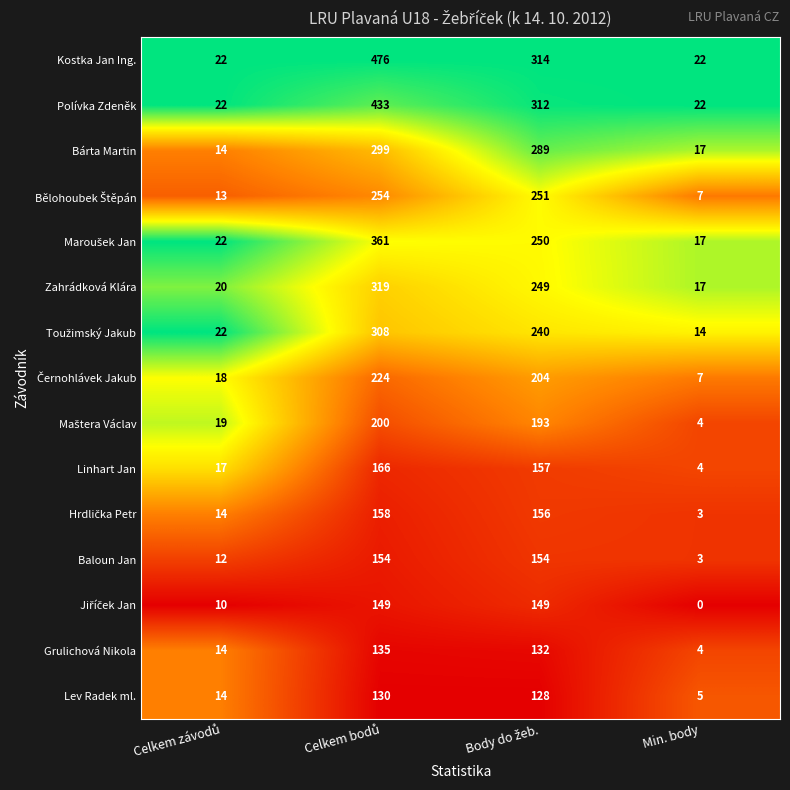

Which series has the widest spread of values?

Kostka Jan Ing.